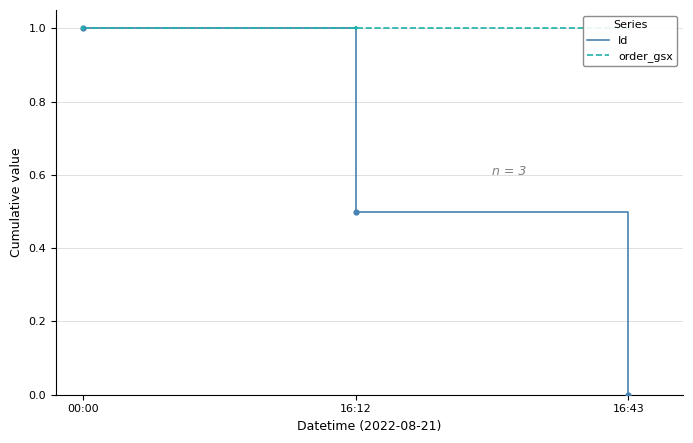

Which series contains the highest Y value?

Id